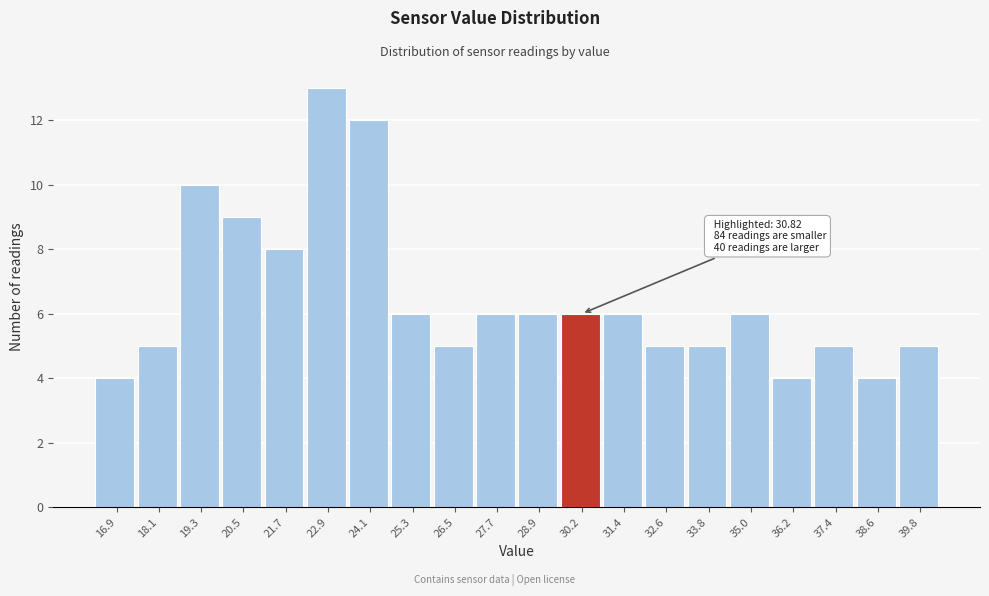

Reading left to right, what are all the values shown in this chart?

4	5	10	9	8	13	12	6	5	6	6	6	6	5	5	6	4	5	4	5